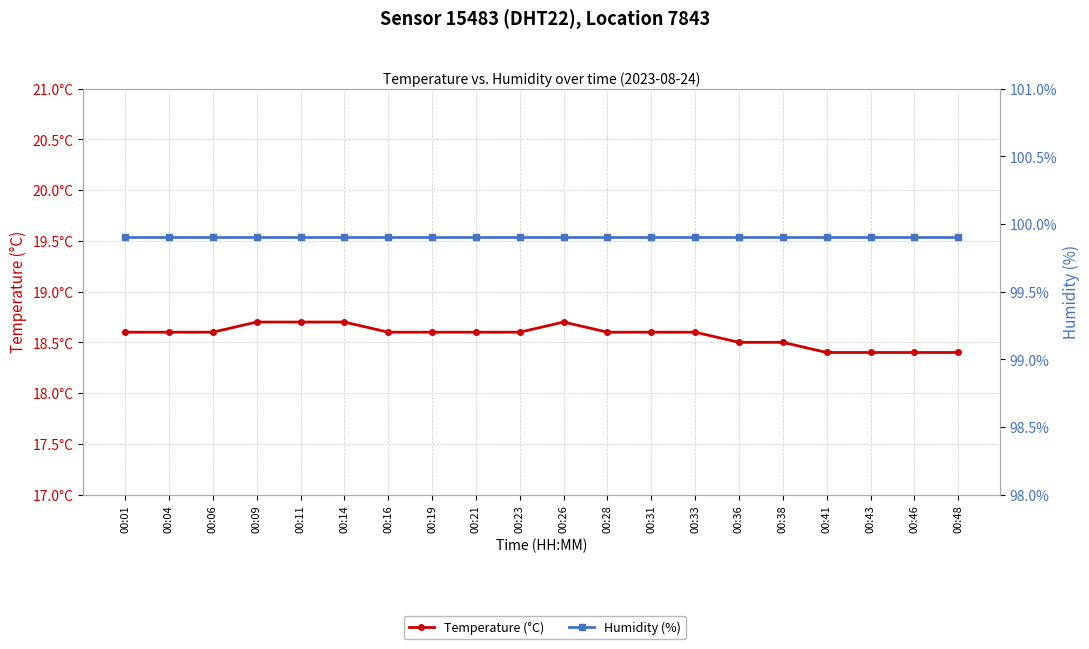

True or false: Temperature (°C) has more than 2 points higher than both neighbors.

False